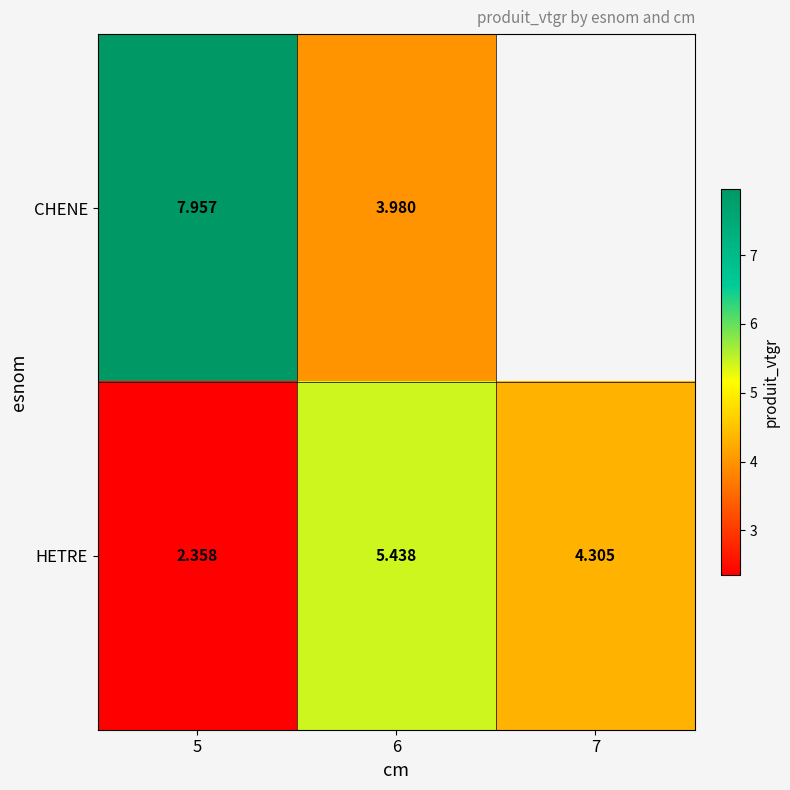

At 5, list the series in order from smallest to largest.

HETRE, CHENE